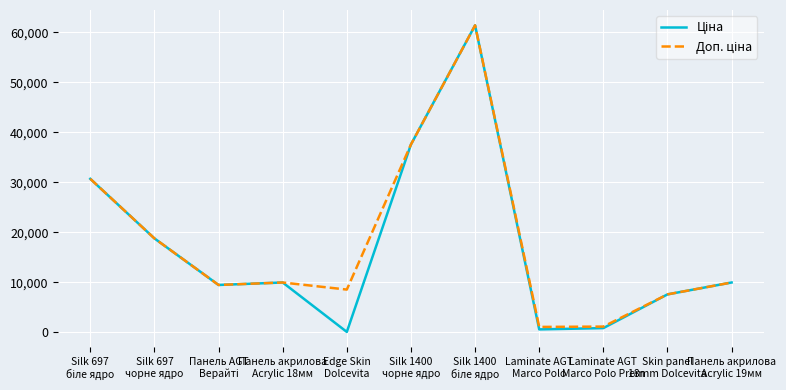

Rank the series by their maximum value, from highest to lowest.

Ціна, Доп. ціна